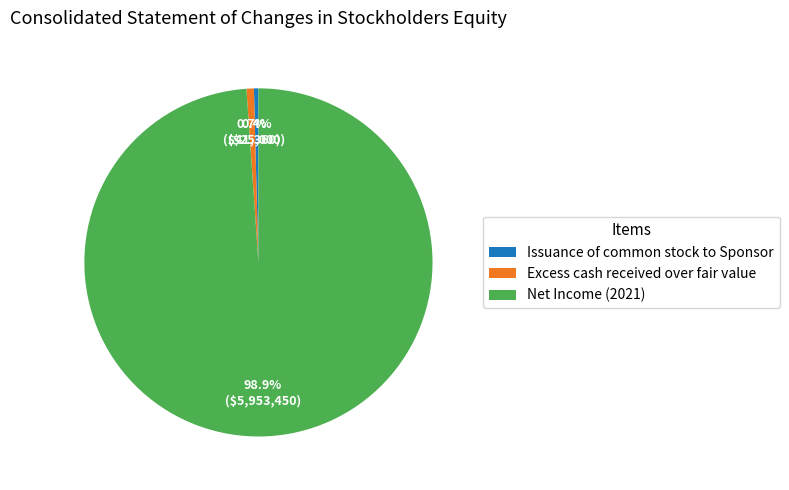

How many slices are in this pie chart?

3